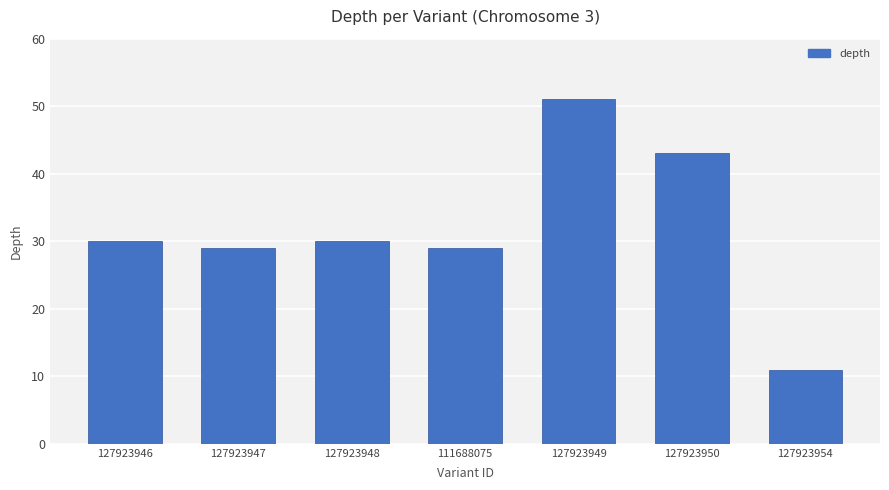

The chart shows a value of 11 at 127923954. True or false?

True